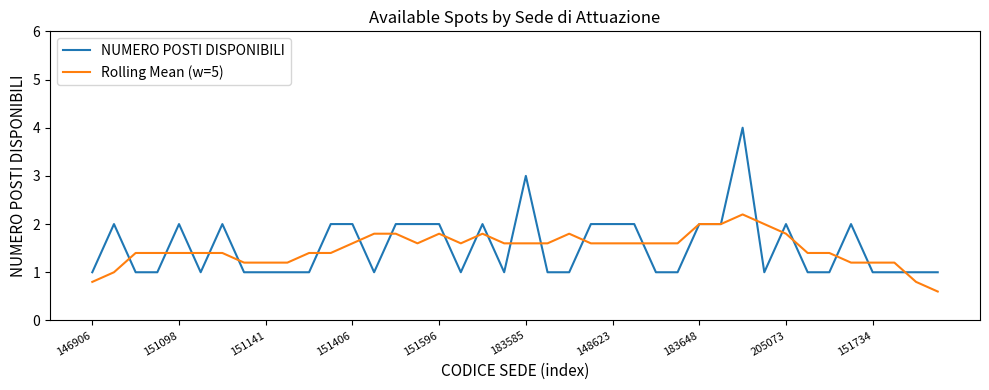

What is the difference between the maximum and minimum values in the Rolling Mean (w=5) series?

1.6